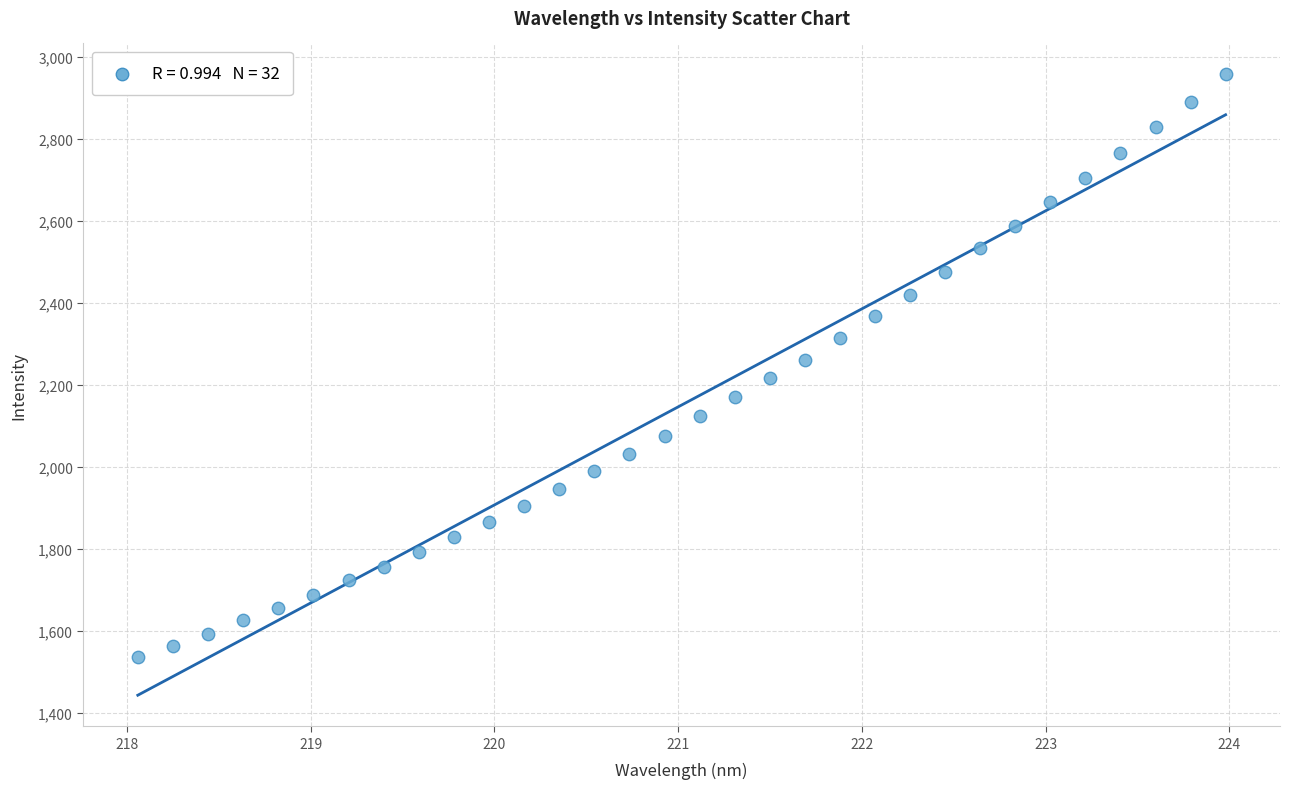

What is the range of Y values (max minus min)?

1421.0